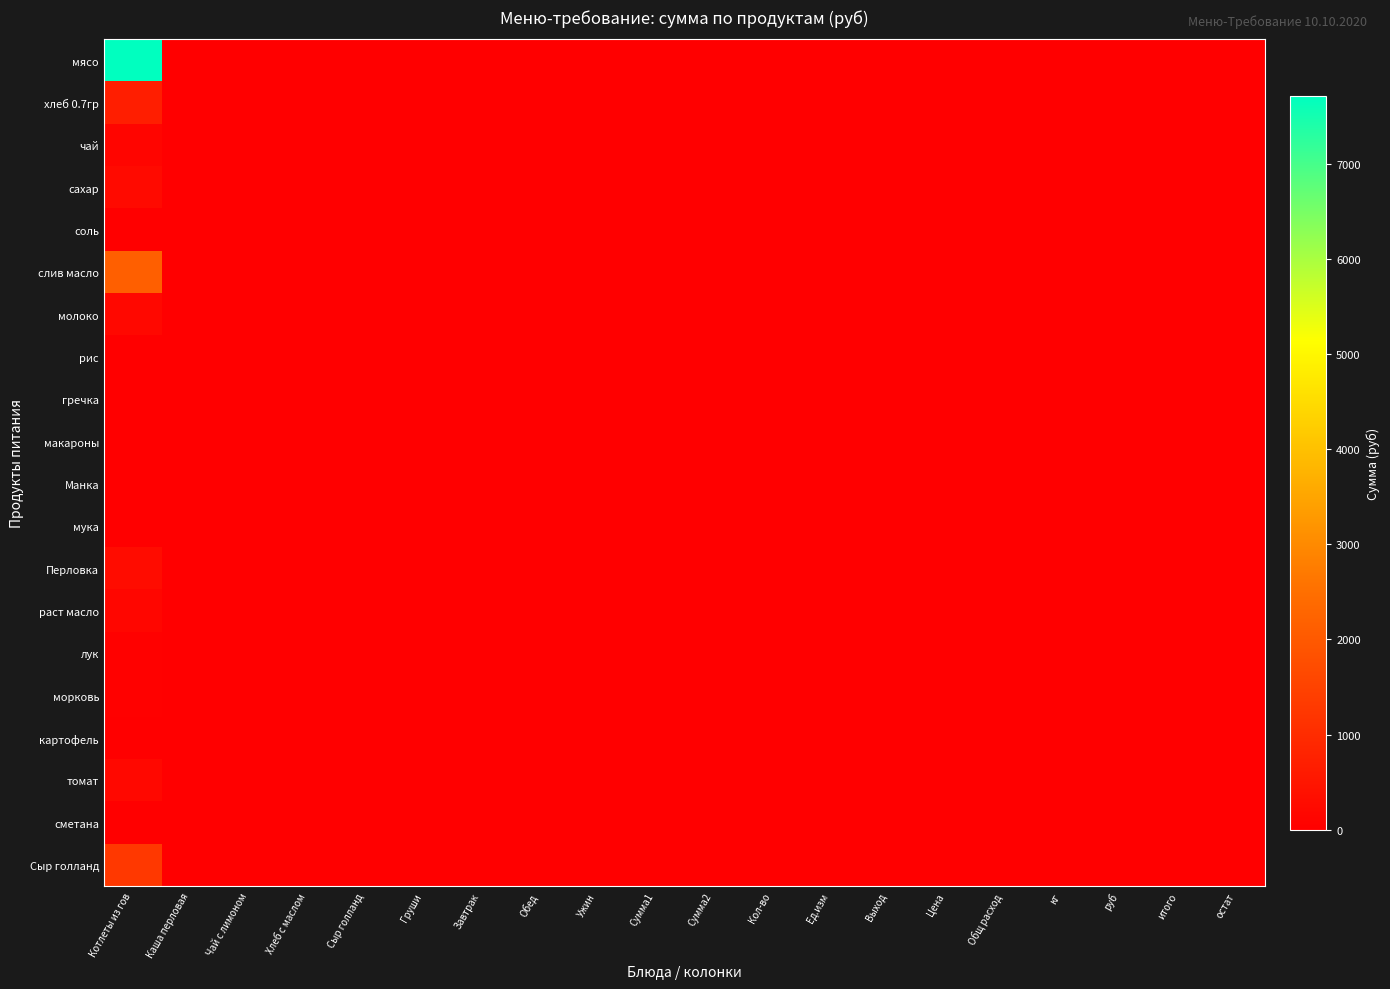

Reading right to left, extract all data points from this chart.

мясо: остат=0.0	итого=0.0	руб=0.0	кг=0.0	Общ расход=0.0	Цена=0.0	Выход=0.0	Ед.изм=0.0	Кол-во=0.0	Сумма2=0.0	Сумма1=0.0	Ужин=0.0	Обед=0.0	Завтрак=0.0	Груши=0.0	Сыр голланд=0.0	Хлеб с маслом=0.0	Чай с лимоном=0.0	Каша перловая=0.0	Котлеты из гов=7717.5
хлеб 0.7гр: остат=0.0	итого=0.0	руб=0.0	кг=0.0	Общ расход=0.0	Цена=0.0	Выход=0.0	Ед.изм=0.0	Кол-во=0.0	Сумма2=0.0	Сумма1=0.0	Ужин=0.0	Обед=0.0	Завтрак=0.0	Груши=0.0	Сыр голланд=0.0	Хлеб с маслом=0.0	Чай с лимоном=0.0	Каша перловая=0.0	Котлеты из гов=679.0
чай: остат=0.0	итого=0.0	руб=0.0	кг=0.0	Общ расход=0.0	Цена=0.0	Выход=0.0	Ед.изм=0.0	Кол-во=0.0	Сумма2=0.0	Сумма1=0.0	Ужин=0.0	Обед=0.0	Завтрак=0.0	Груши=0.0	Сыр голланд=0.0	Хлеб с маслом=0.0	Чай с лимоном=0.0	Каша перловая=0.0	Котлеты из гов=122.5
сахар: остат=0.0	итого=0.0	руб=0.0	кг=0.0	Общ расход=0.0	Цена=0.0	Выход=0.0	Ед.изм=0.0	Кол-во=0.0	Сумма2=0.0	Сумма1=0.0	Ужин=0.0	Обед=0.0	Завтрак=0.0	Груши=0.0	Сыр голланд=0.0	Хлеб с маслом=0.0	Чай с лимоном=0.0	Каша перловая=0.0	Котлеты из гов=229.1
соль: остат=0.0	итого=0.0	руб=0.0	кг=0.0	Общ расход=0.0	Цена=0.0	Выход=0.0	Ед.изм=0.0	Кол-во=0.0	Сумма2=0.0	Сумма1=0.0	Ужин=0.0	Обед=0.0	Завтрак=0.0	Груши=0.0	Сыр голланд=0.0	Хлеб с маслом=0.0	Чай с лимоном=0.0	Каша перловая=0.0	Котлеты из гов=11.8
слив масло: остат=0.0	итого=0.0	руб=0.0	кг=0.0	Общ расход=0.0	Цена=0.0	Выход=0.0	Ед.изм=0.0	Кол-во=0.0	Сумма2=0.0	Сумма1=0.0	Ужин=0.0	Обед=0.0	Завтрак=0.0	Груши=0.0	Сыр голланд=0.0	Хлеб с маслом=0.0	Чай с лимоном=0.0	Каша перловая=0.0	Котлеты из гов=2150.6
молоко: остат=0.0	итого=0.0	руб=0.0	кг=0.0	Общ расход=0.0	Цена=0.0	Выход=0.0	Ед.изм=0.0	Кол-во=0.0	Сумма2=0.0	Сумма1=0.0	Ужин=0.0	Обед=0.0	Завтрак=0.0	Груши=0.0	Сыр голланд=0.0	Хлеб с маслом=0.0	Чай с лимоном=0.0	Каша перловая=0.0	Котлеты из гов=195.8
рис: остат=0.0	итого=0.0	руб=0.0	кг=0.0	Общ расход=0.0	Цена=0.0	Выход=0.0	Ед.изм=0.0	Кол-во=0.0	Сумма2=0.0	Сумма1=0.0	Ужин=0.0	Обед=0.0	Завтрак=0.0	Груши=0.0	Сыр голланд=0.0	Хлеб с маслом=0.0	Чай с лимоном=0.0	Каша перловая=0.0	Котлеты из гов=0.0
гречка: остат=0.0	итого=0.0	руб=0.0	кг=0.0	Общ расход=0.0	Цена=0.0	Выход=0.0	Ед.изм=0.0	Кол-во=0.0	Сумма2=0.0	Сумма1=0.0	Ужин=0.0	Обед=0.0	Завтрак=0.0	Груши=0.0	Сыр голланд=0.0	Хлеб с маслом=0.0	Чай с лимоном=0.0	Каша перловая=0.0	Котлеты из гов=0.0
макароны: остат=0.0	итого=0.0	руб=0.0	кг=0.0	Общ расход=0.0	Цена=0.0	Выход=0.0	Ед.изм=0.0	Кол-во=0.0	Сумма2=0.0	Сумма1=0.0	Ужин=0.0	Обед=0.0	Завтрак=0.0	Груши=0.0	Сыр голланд=0.0	Хлеб с маслом=0.0	Чай с лимоном=0.0	Каша перловая=0.0	Котлеты из гов=0.0
Манка: остат=0.0	итого=0.0	руб=0.0	кг=0.0	Общ расход=0.0	Цена=0.0	Выход=0.0	Ед.изм=0.0	Кол-во=0.0	Сумма2=0.0	Сумма1=0.0	Ужин=0.0	Обед=0.0	Завтрак=0.0	Груши=0.0	Сыр голланд=0.0	Хлеб с маслом=0.0	Чай с лимоном=0.0	Каша перловая=0.0	Котлеты из гов=0.0
мука: остат=0.0	итого=0.0	руб=0.0	кг=0.0	Общ расход=0.0	Цена=0.0	Выход=0.0	Ед.изм=0.0	Кол-во=0.0	Сумма2=0.0	Сумма1=0.0	Ужин=0.0	Обед=0.0	Завтрак=0.0	Груши=0.0	Сыр голланд=0.0	Хлеб с маслом=0.0	Чай с лимоном=0.0	Каша перловая=0.0	Котлеты из гов=0.0
Перловка: остат=0.0	итого=0.0	руб=0.0	кг=0.0	Общ расход=0.0	Цена=0.0	Выход=0.0	Ед.изм=0.0	Кол-во=0.0	Сумма2=0.0	Сумма1=0.0	Ужин=0.0	Обед=0.0	Завтрак=0.0	Груши=0.0	Сыр голланд=0.0	Хлеб с маслом=0.0	Чай с лимоном=0.0	Каша перловая=0.0	Котлеты из гов=294.0
раст масло: остат=0.0	итого=0.0	руб=0.0	кг=0.0	Общ расход=0.0	Цена=0.0	Выход=0.0	Ед.изм=0.0	Кол-во=0.0	Сумма2=0.0	Сумма1=0.0	Ужин=0.0	Обед=0.0	Завтрак=0.0	Груши=0.0	Сыр голланд=0.0	Хлеб с маслом=0.0	Чай с лимоном=0.0	Каша перловая=0.0	Котлеты из гов=140.9
лук: остат=0.0	итого=0.0	руб=0.0	кг=0.0	Общ расход=0.0	Цена=0.0	Выход=0.0	Ед.изм=0.0	Кол-во=0.0	Сумма2=0.0	Сумма1=0.0	Ужин=0.0	Обед=0.0	Завтрак=0.0	Груши=0.0	Сыр голланд=0.0	Хлеб с маслом=0.0	Чай с лимоном=0.0	Каша перловая=0.0	Котлеты из гов=39.7
морковь: остат=0.0	итого=0.0	руб=0.0	кг=0.0	Общ расход=0.0	Цена=0.0	Выход=0.0	Ед.изм=0.0	Кол-во=0.0	Сумма2=0.0	Сумма1=0.0	Ужин=0.0	Обед=0.0	Завтрак=0.0	Груши=0.0	Сыр голланд=0.0	Хлеб с маслом=0.0	Чай с лимоном=0.0	Каша перловая=0.0	Котлеты из гов=30.6
картофель: остат=0.0	итого=0.0	руб=0.0	кг=0.0	Общ расход=0.0	Цена=0.0	Выход=0.0	Ед.изм=0.0	Кол-во=0.0	Сумма2=0.0	Сумма1=0.0	Ужин=0.0	Обед=0.0	Завтрак=0.0	Груши=0.0	Сыр голланд=0.0	Хлеб с маслом=0.0	Чай с лимоном=0.0	Каша перловая=0.0	Котлеты из гов=0.0
томат: остат=0.0	итого=0.0	руб=0.0	кг=0.0	Общ расход=0.0	Цена=0.0	Выход=0.0	Ед.изм=0.0	Кол-во=0.0	Сумма2=0.0	Сумма1=0.0	Ужин=0.0	Обед=0.0	Завтрак=0.0	Груши=0.0	Сыр голланд=0.0	Хлеб с маслом=0.0	Чай с лимоном=0.0	Каша перловая=0.0	Котлеты из гов=201.3
сметана: остат=0.0	итого=0.0	руб=0.0	кг=0.0	Общ расход=0.0	Цена=0.0	Выход=0.0	Ед.изм=0.0	Кол-во=0.0	Сумма2=0.0	Сумма1=0.0	Ужин=0.0	Обед=0.0	Завтрак=0.0	Груши=0.0	Сыр голланд=0.0	Хлеб с маслом=0.0	Чай с лимоном=0.0	Каша перловая=0.0	Котлеты из гов=0.0
Сыр голланд: остат=0.0	итого=0.0	руб=0.0	кг=0.0	Общ расход=0.0	Цена=0.0	Выход=0.0	Ед.изм=0.0	Кол-во=0.0	Сумма2=0.0	Сумма1=0.0	Ужин=0.0	Обед=0.0	Завтрак=0.0	Груши=0.0	Сыр голланд=0.0	Хлеб с маслом=0.0	Чай с лимоном=0.0	Каша перловая=0.0	Котлеты из гов=1274.0